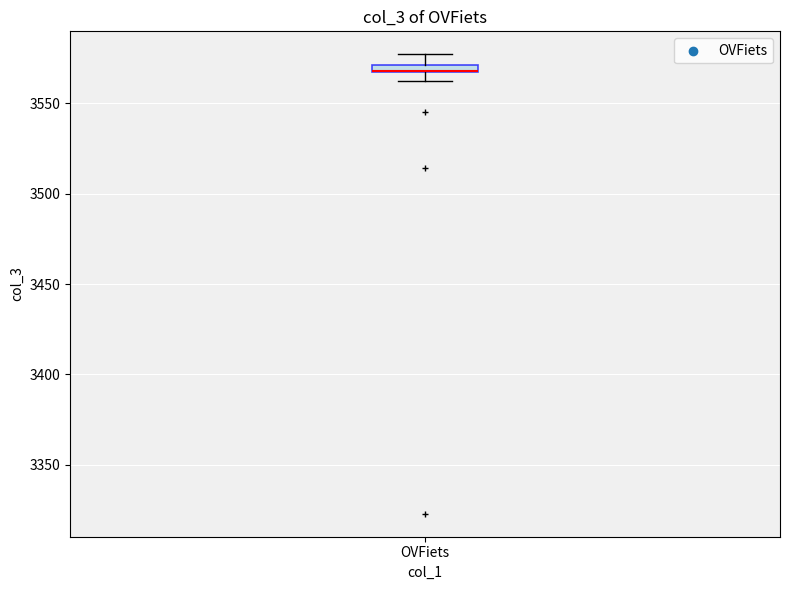

Where does the upper whisker of the box for OVFiets end on the y-axis? The values are not printed on the chart, so give them approximately, as read against the axis.

3575